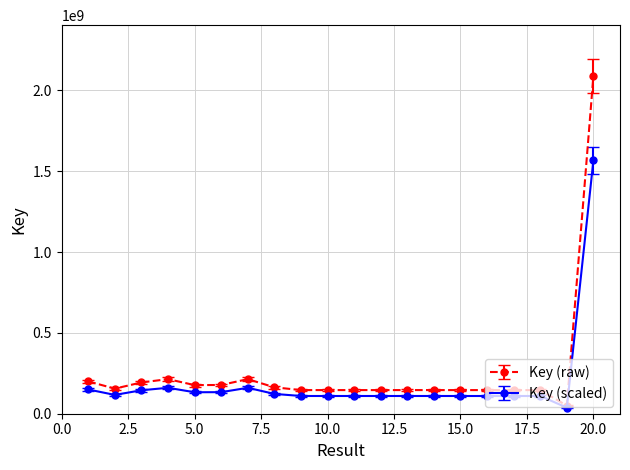

Rank the series by their maximum value, from highest to lowest.

Key (raw), Key (scaled)